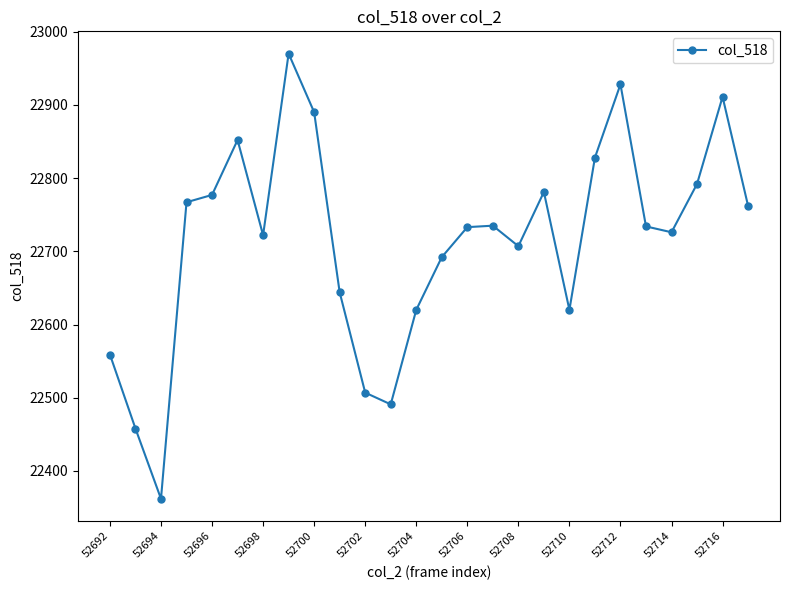

What is the maximum value shown in the chart?

22970